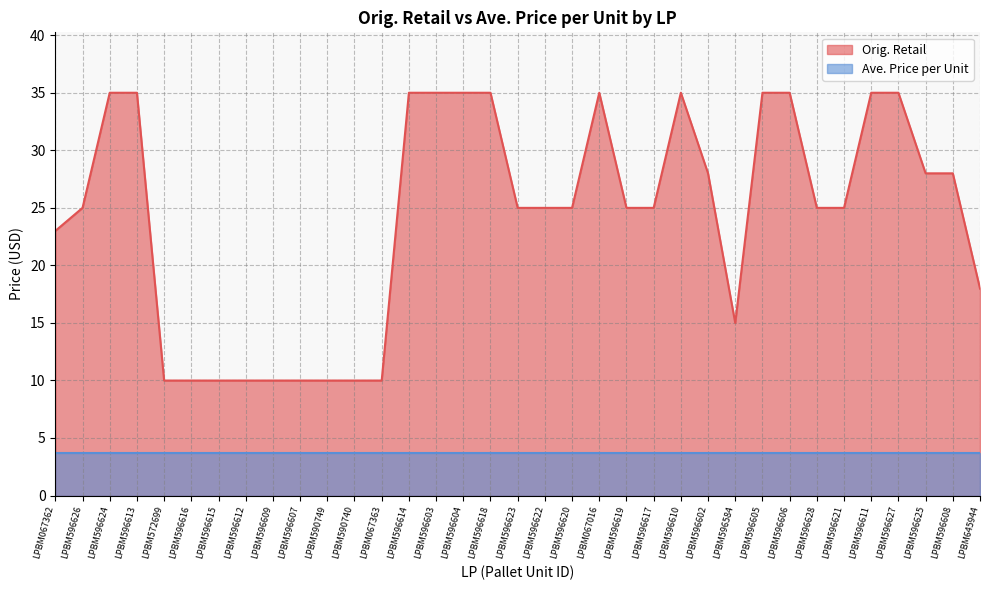

At which category does the data reach its first local valley?

LPBM596584